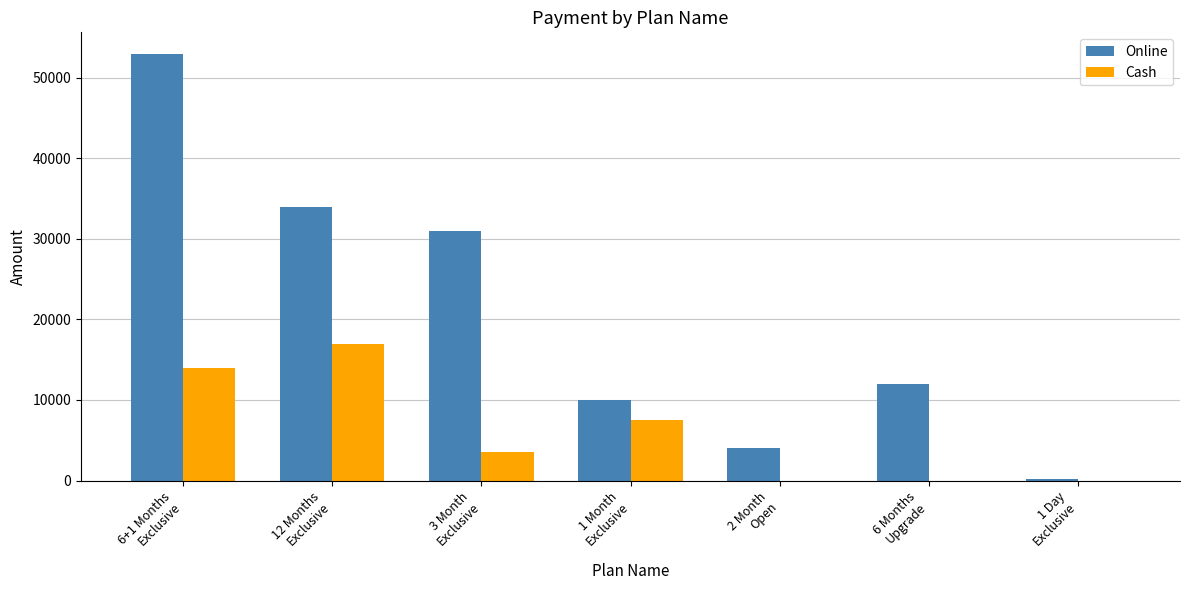

True or false: Online has a value of 85136 at 6+1 Months
Exclusive.

False